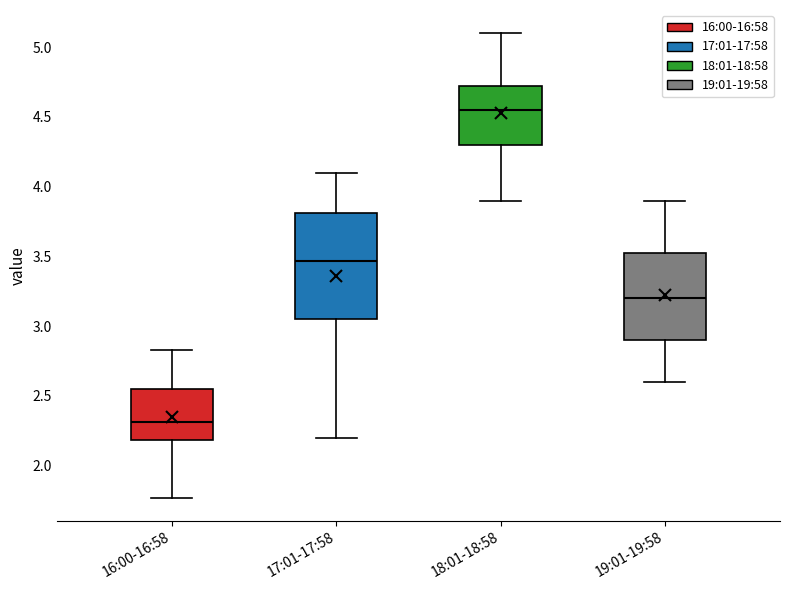

Reading left to right, read every box against the y-axis: the position of its median line, the range the box covers, and the ends of its whiskers. The values are not printed on the chart, so give them approximately, as read against the axis.

16:00-16:58: median 2.30, box 2.20 to 2.55, whiskers 1.75 to 2.85
17:01-17:58: median 3.45, box 3.05 to 3.80, whiskers 2.20 to 4.10
18:01-18:58: median 4.55, box 4.30 to 4.75, whiskers 3.90 to 5.10
19:01-19:58: median 3.20, box 2.90 to 3.55, whiskers 2.60 to 3.90